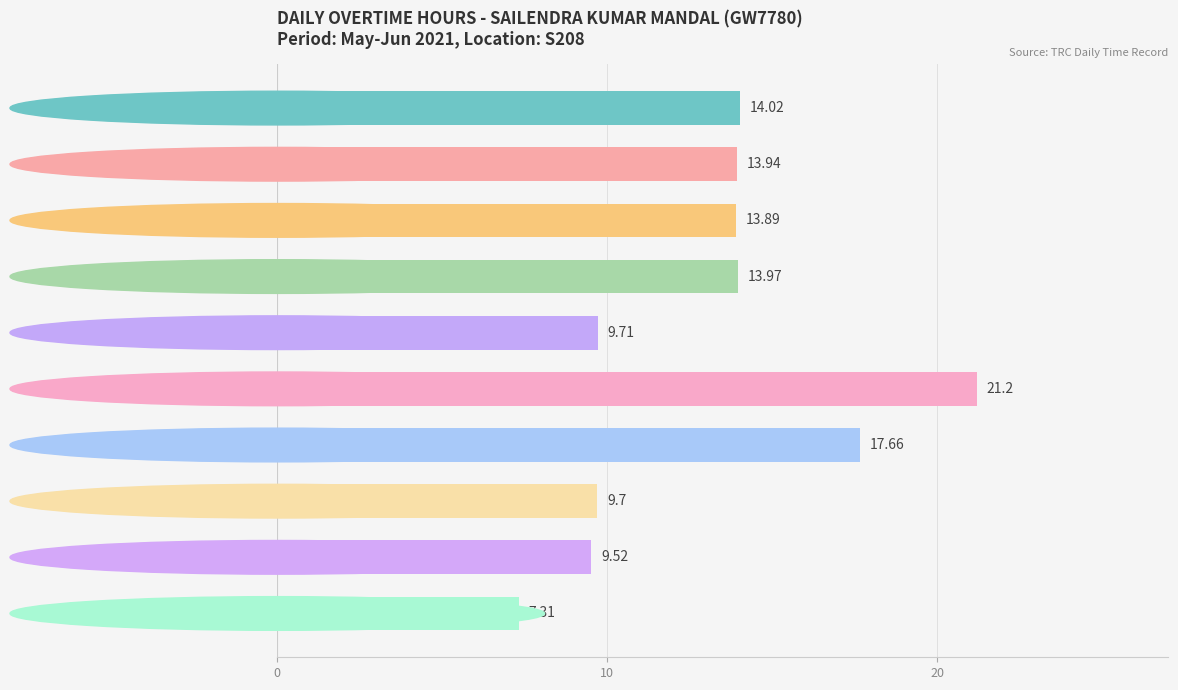

What is the sum of all values?

130.9